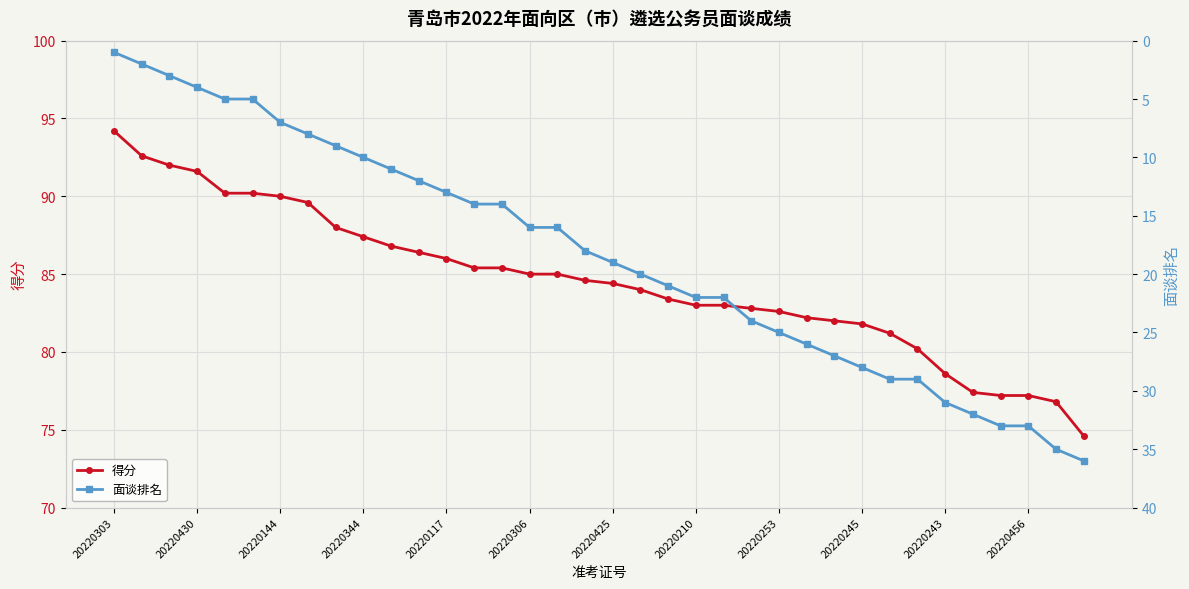

What is the total value across all series at 28?

110.2